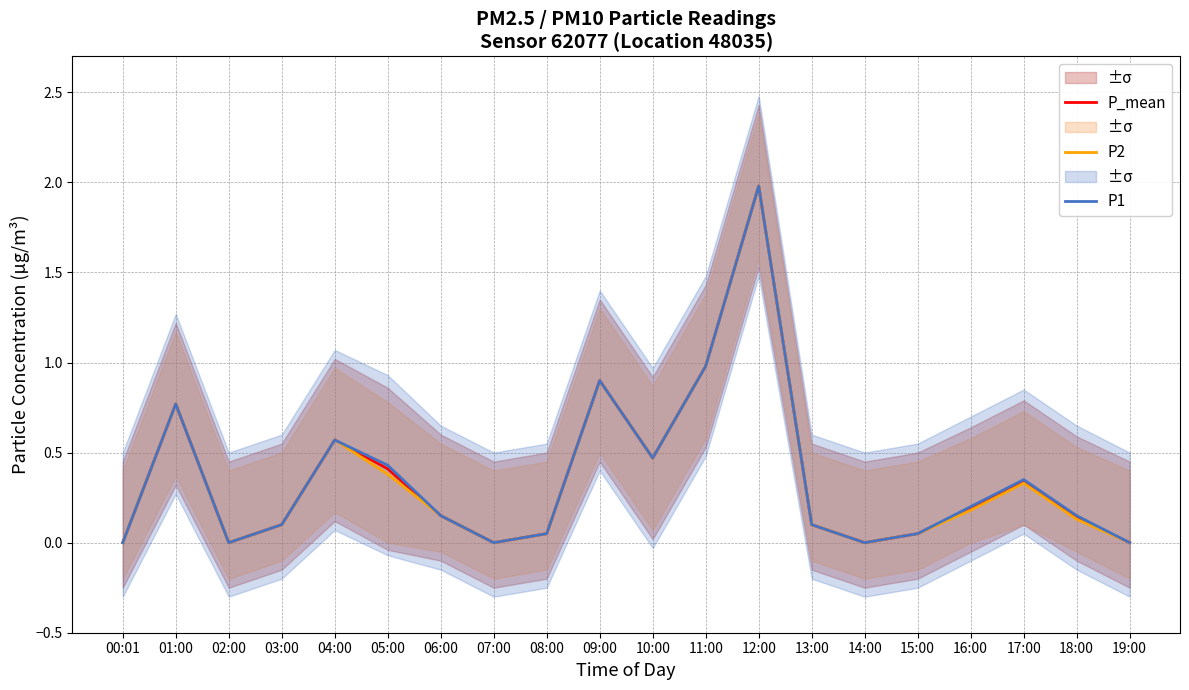

Which label corresponds to the largest value in the chart?

12:00